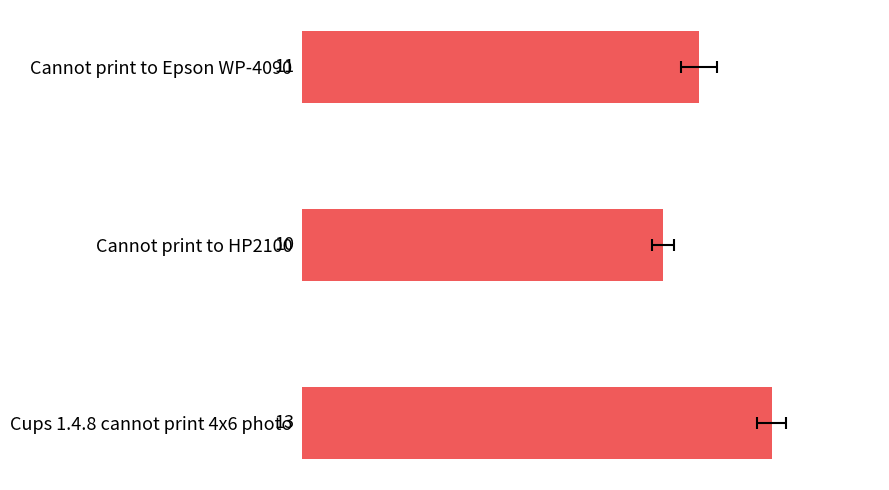

How many values exceed 11?

1